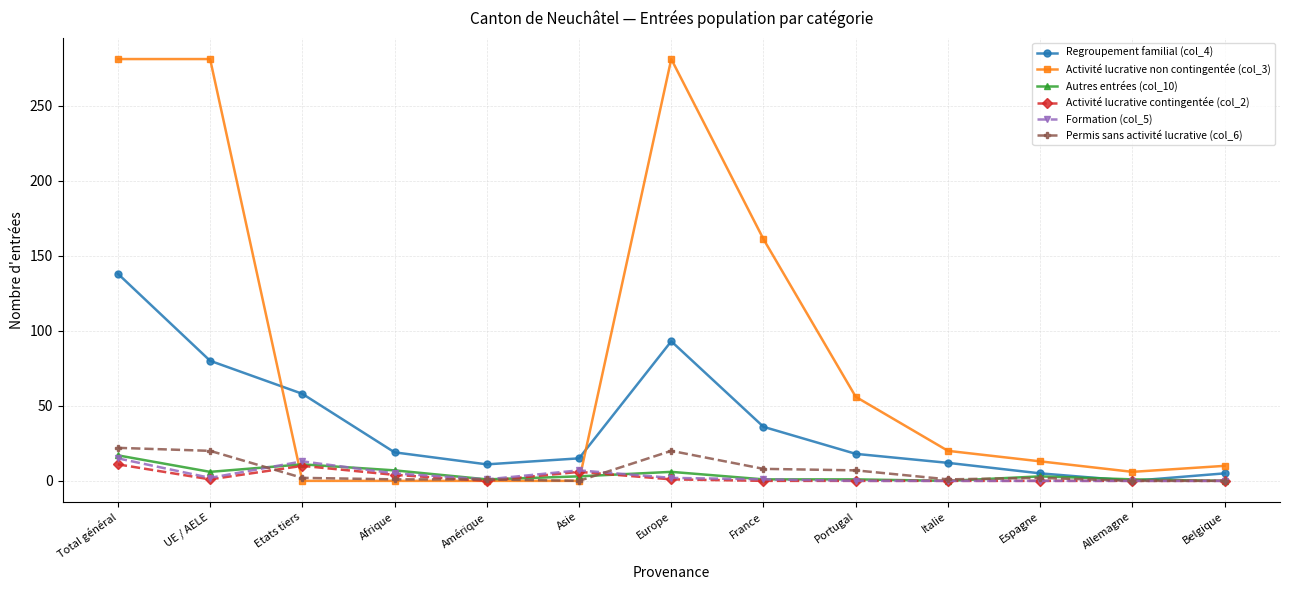

What is the maximum value shown in the chart?

281